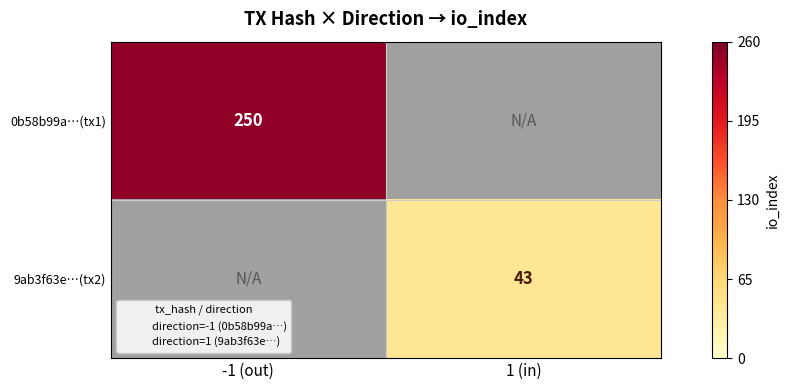

At which label does 0b58b99a…(tx1) reach its peak?

-1 (out)